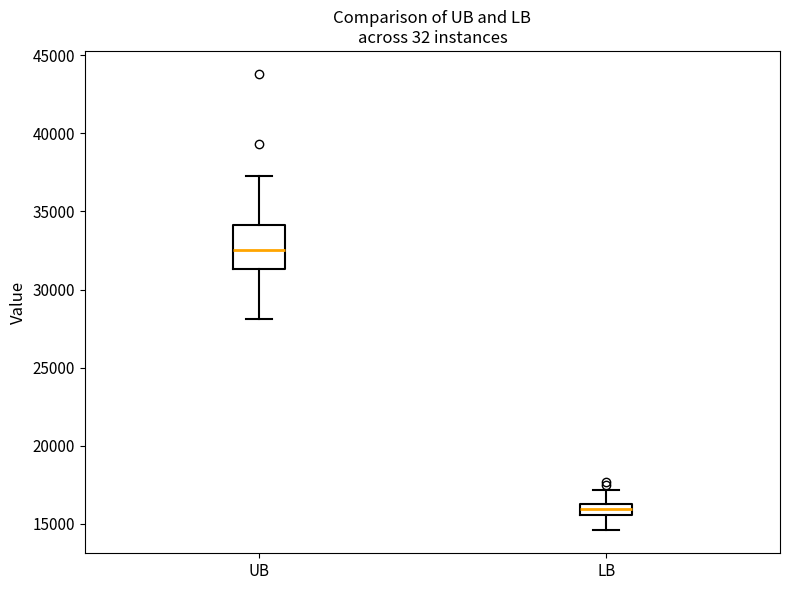

Which box has the lowest median line?

LB